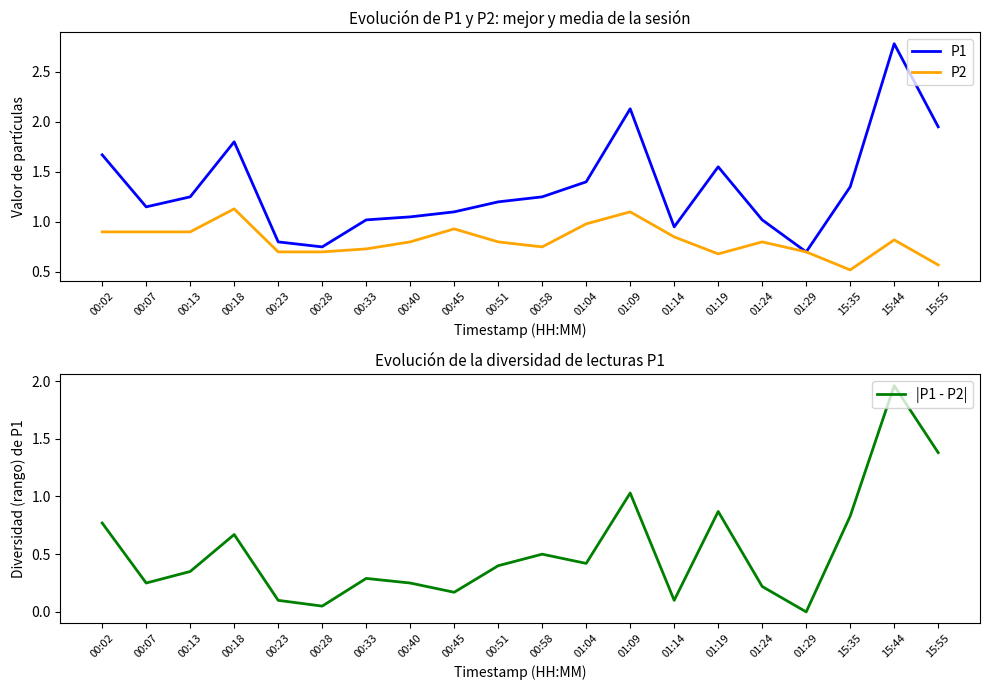

Where is |P1 - P2| nearest to the value 0?

01:29